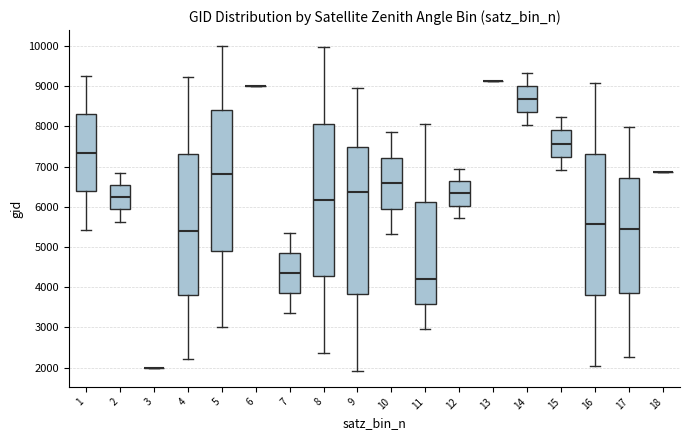

Which box is the tallest, from its lower edge to its upper edge?

8